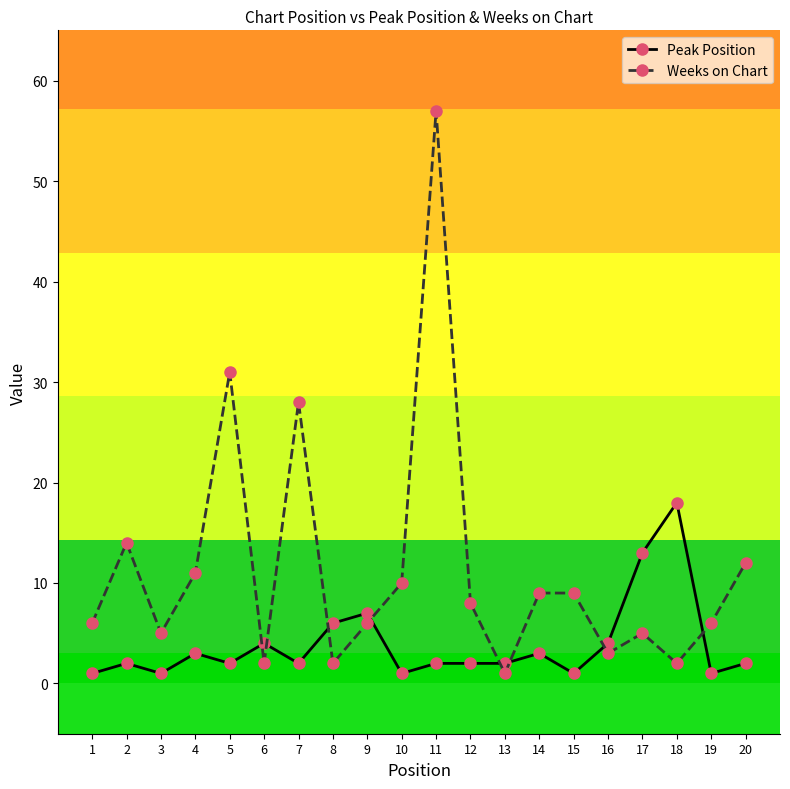

True or false: Weeks on Chart has more than 1 interior local peaks.

True